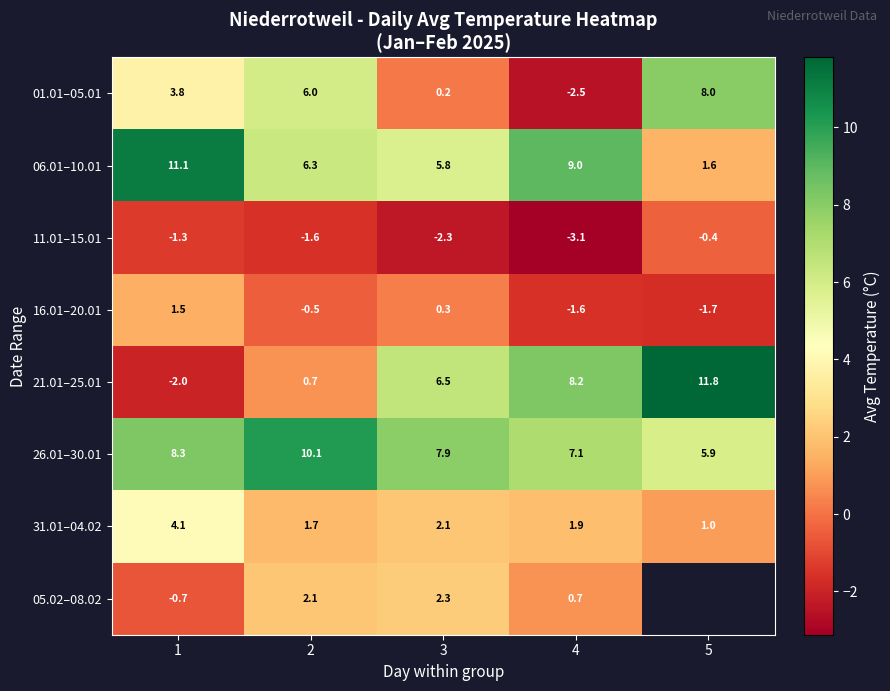

What value does the 11.01–15.01 series have at 1?

-1.3